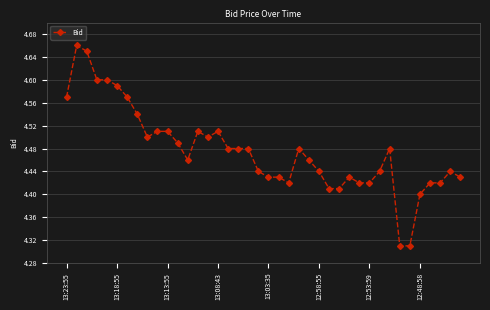

Count the values in the range 4 to 5.

40